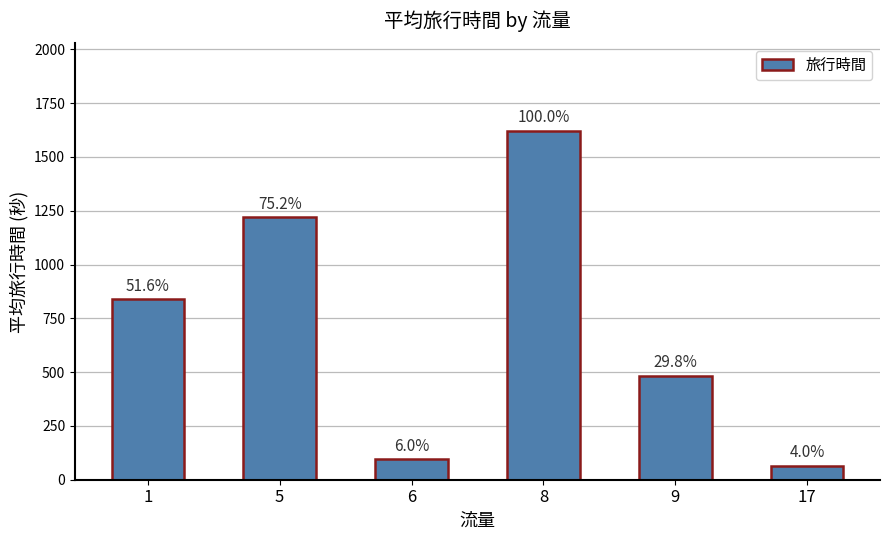

List the labels in order of value, smallest first.

17, 6, 9, 1, 5, 8